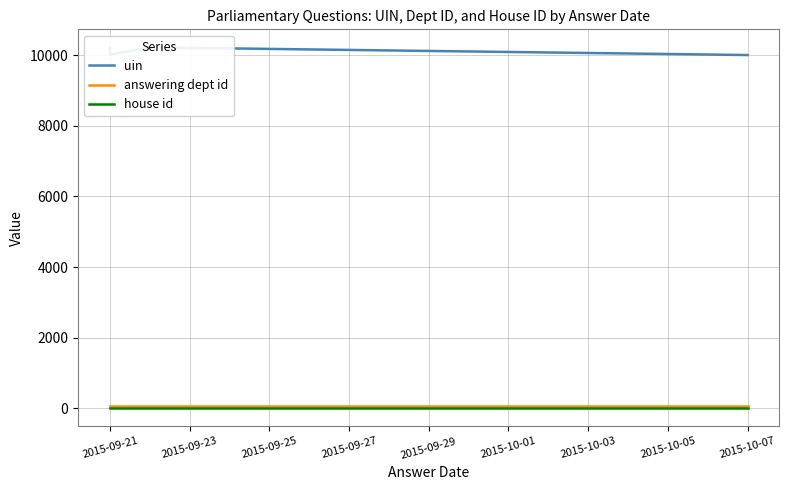

Between 2015-09-21 and 2015-09-25, which series saw the biggest shift?

uin